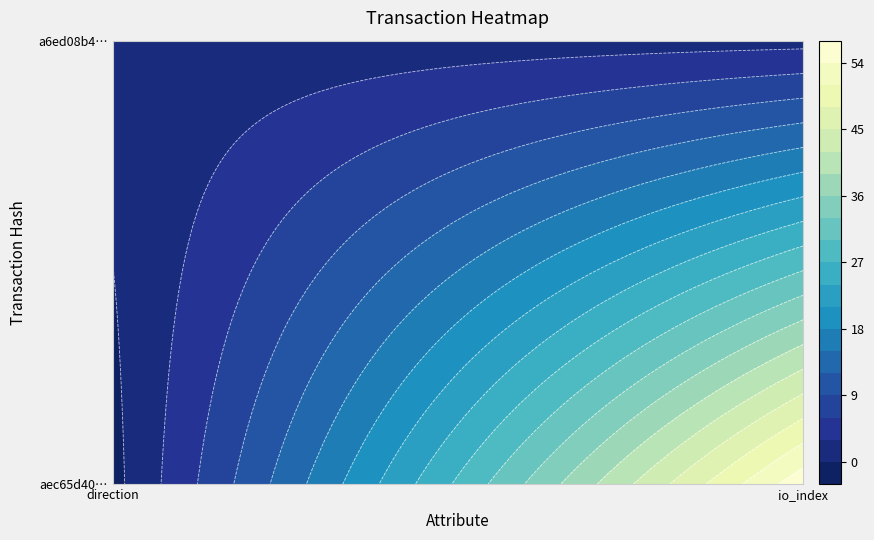

At how many categories does at least one series exceed 34?

1